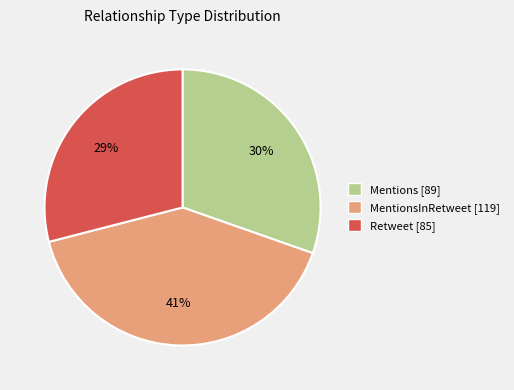

To the nearest percent, what is the average slice percentage?

33%